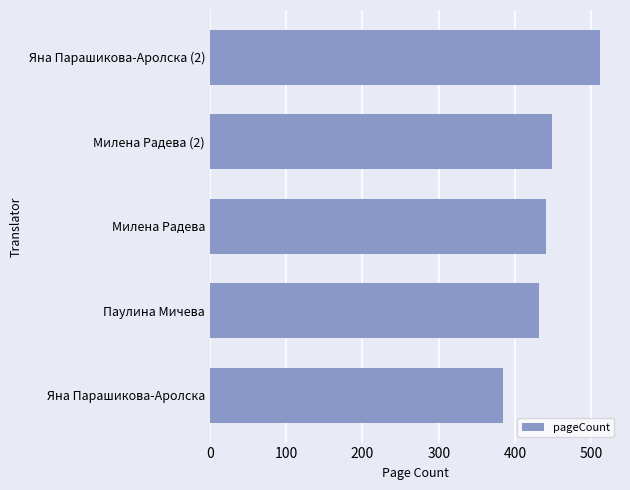

What is the difference between the maximum and minimum values?

128